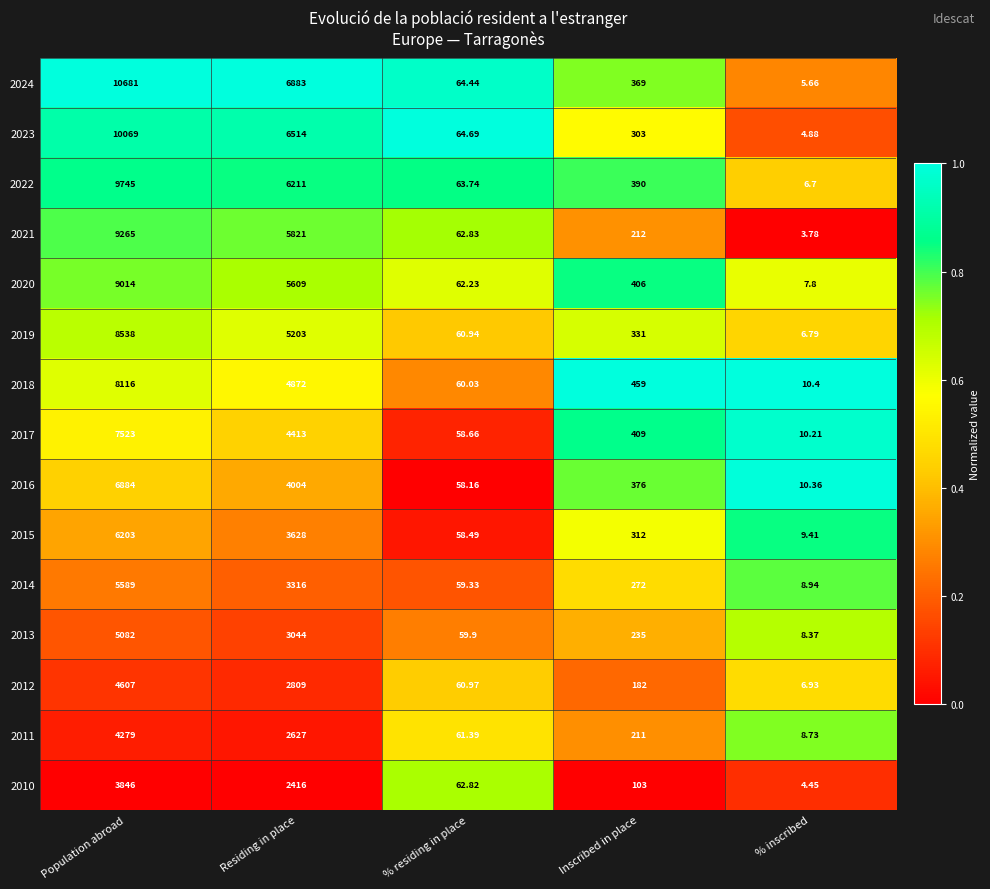

Which label corresponds to the largest value in the chart?

Population abroad